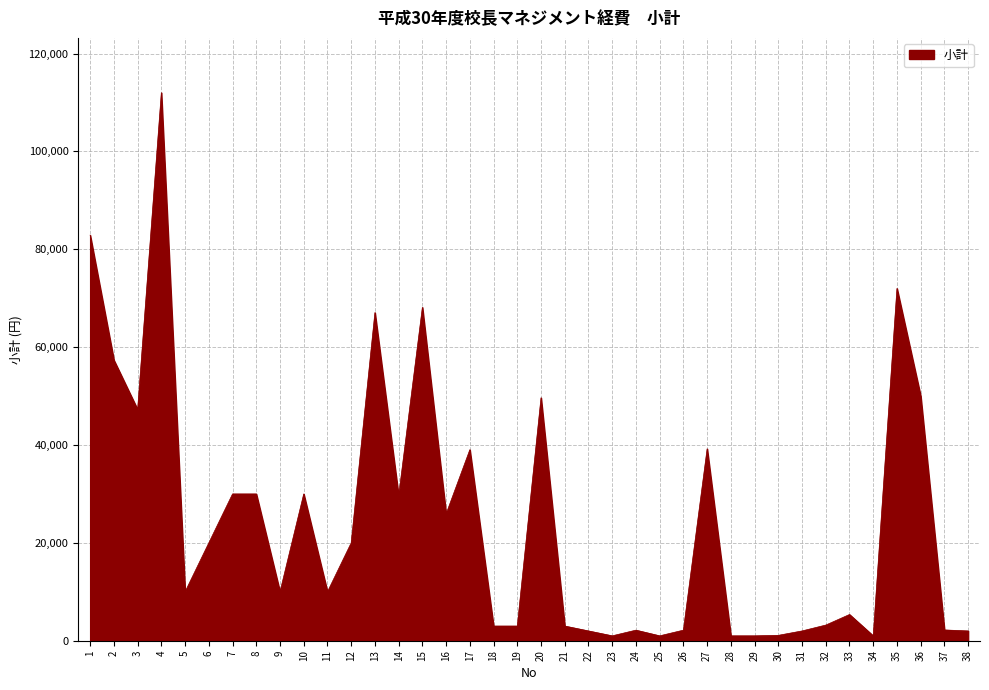

True or false: the data shows 29592 at 14.

True